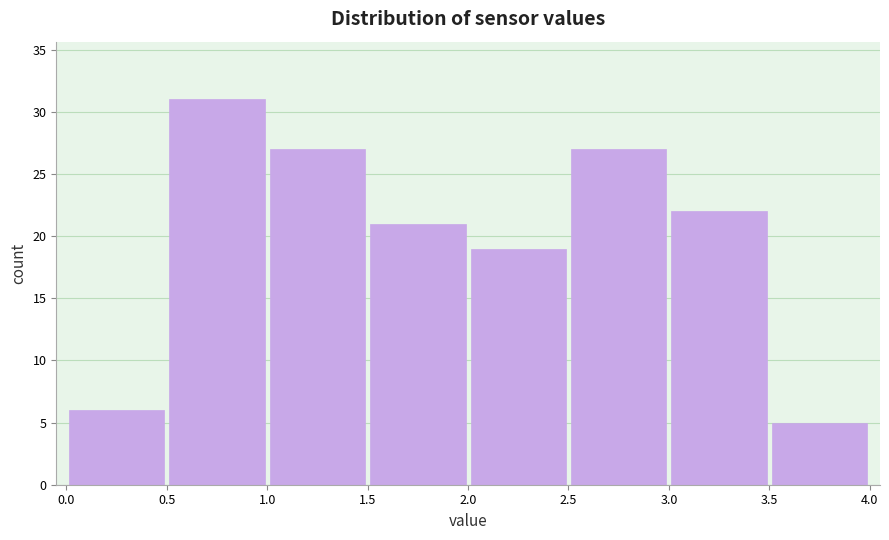

What is the height of the bar covering 0.5 to 1.0 on the x-axis? The values are not printed on the chart, so give them approximately, as read against the axis.

31